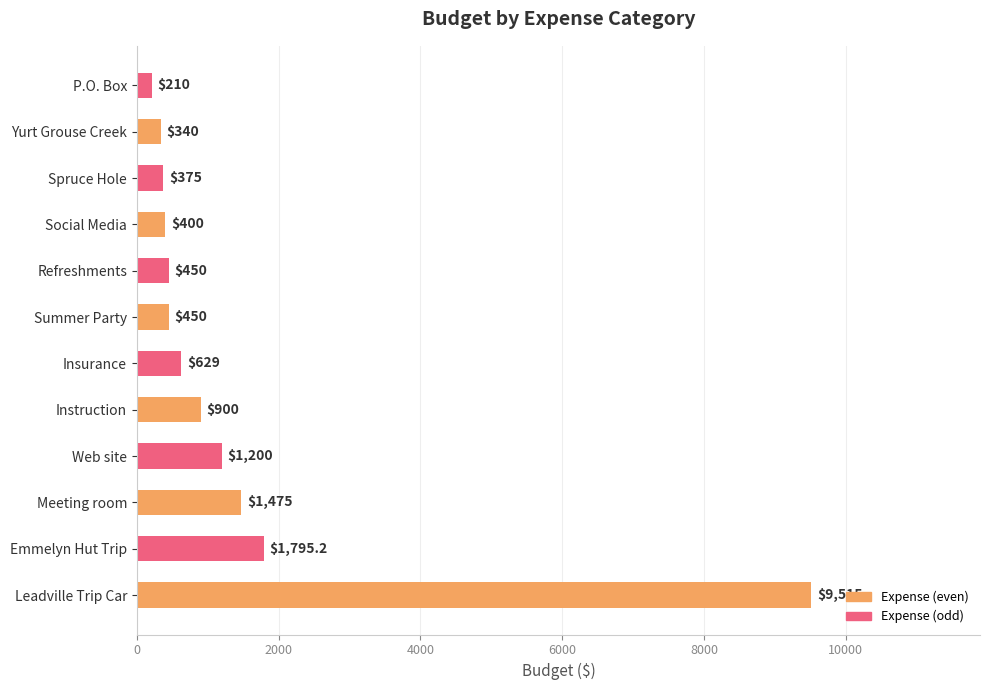

What is the sum of the values at Meeting room and Instruction?

2375.0